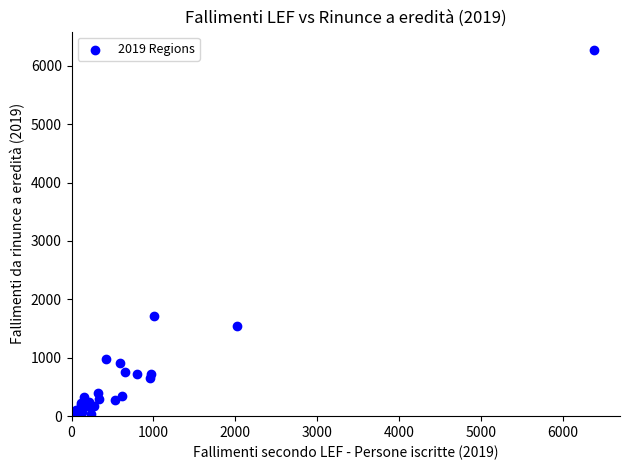

What Y value in the scatter plot is closest to 3138?

1719